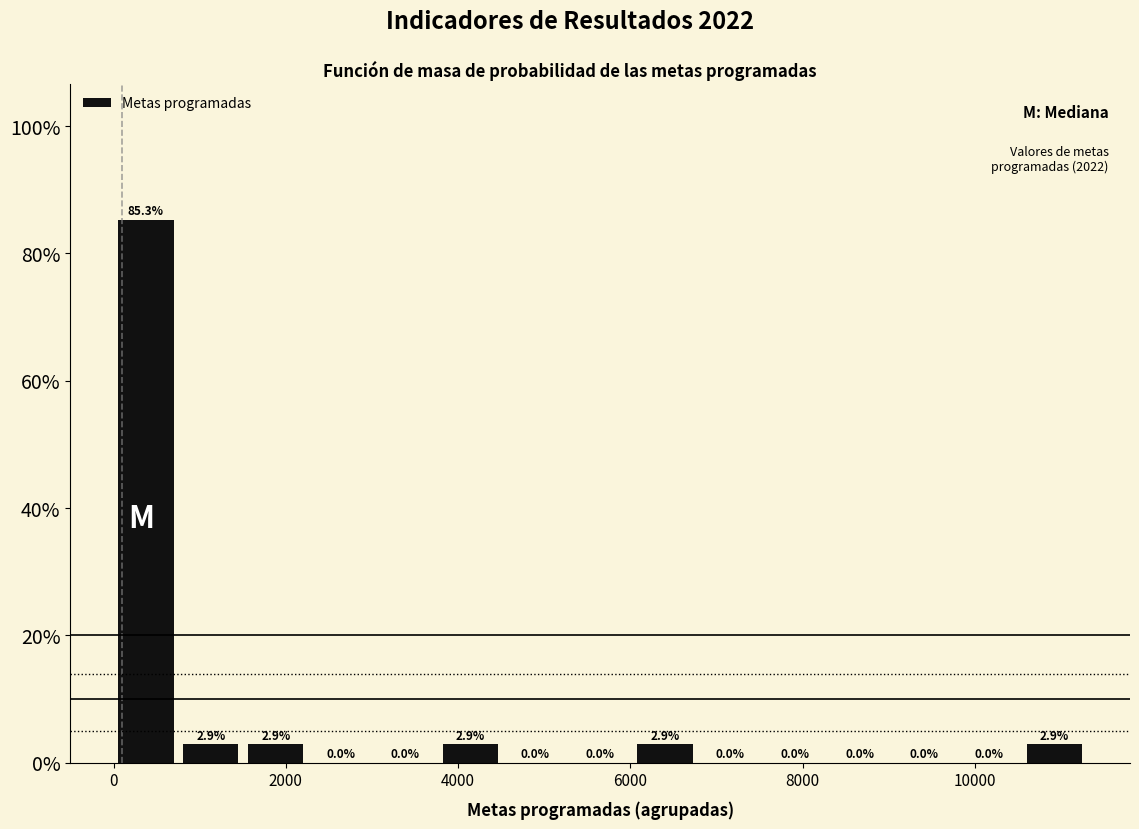

Around what value on the x-axis is the tallest bar? Give the approximate position of its centre, as read against the axis.

400